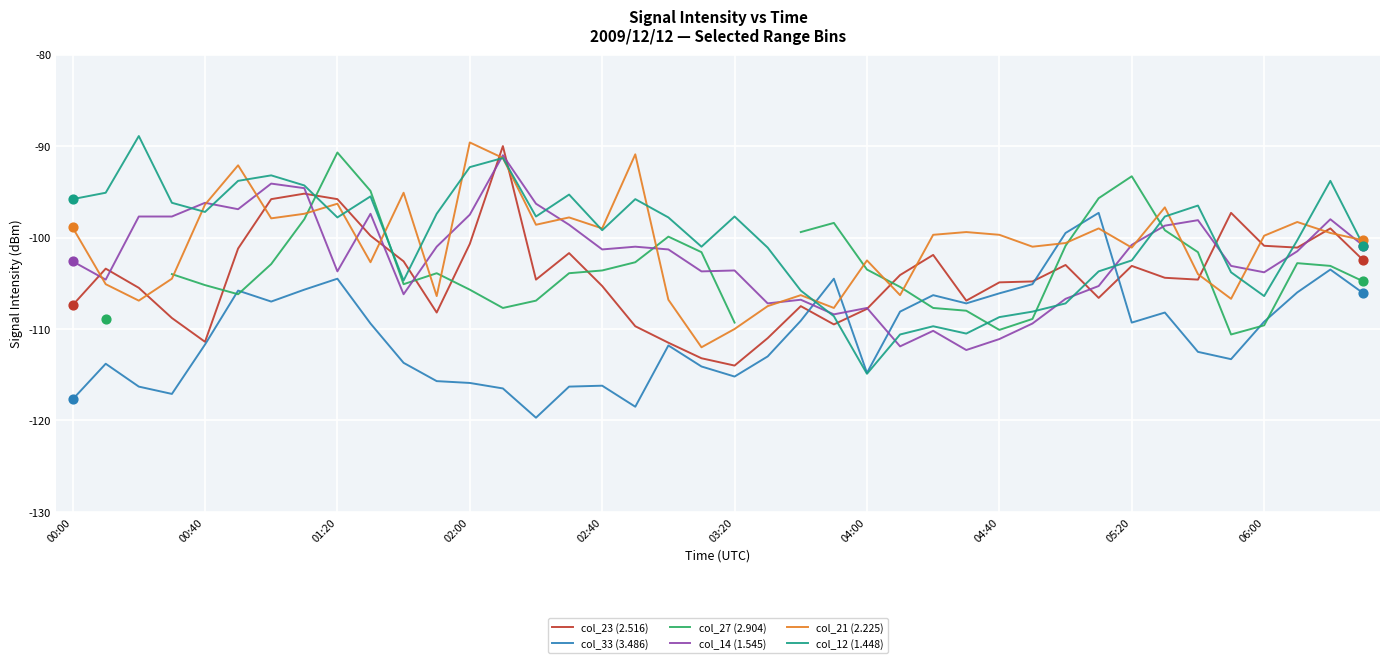

Is it true that col_23 (2.516) equals -144.5 at 06:00?

False